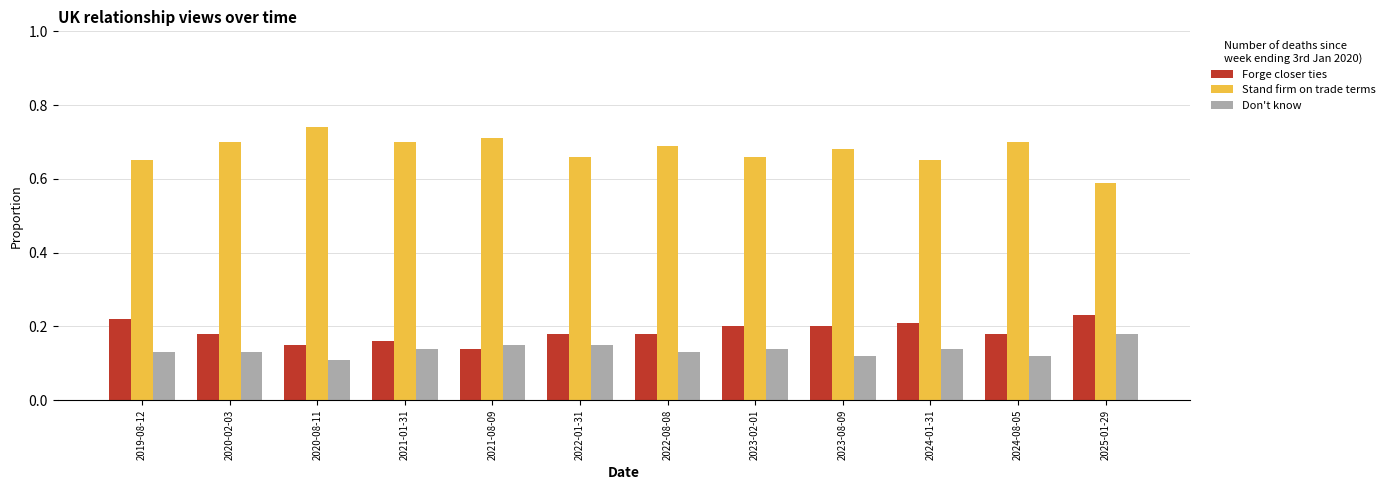

How many Forge closer ties values are between 0 and 1?

12